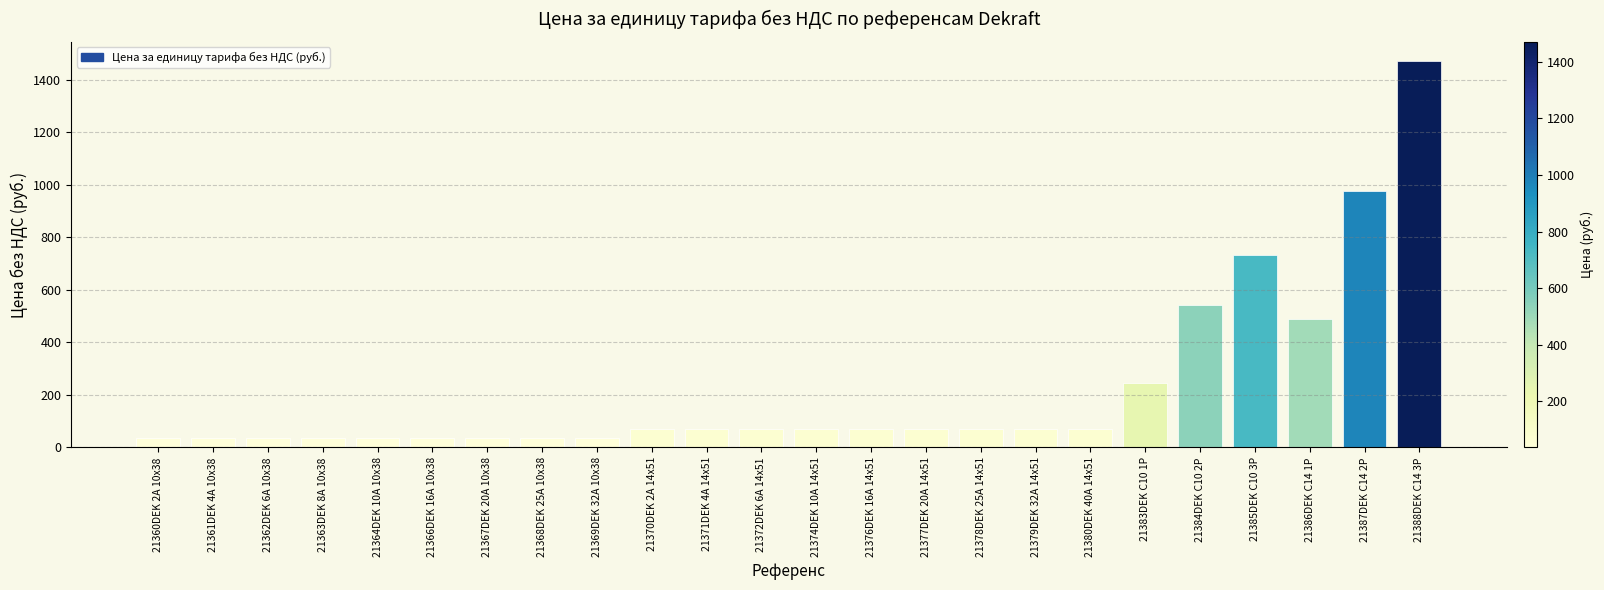

The value at 21371DEK 4A 14x51 is 71.5. True or false?

True